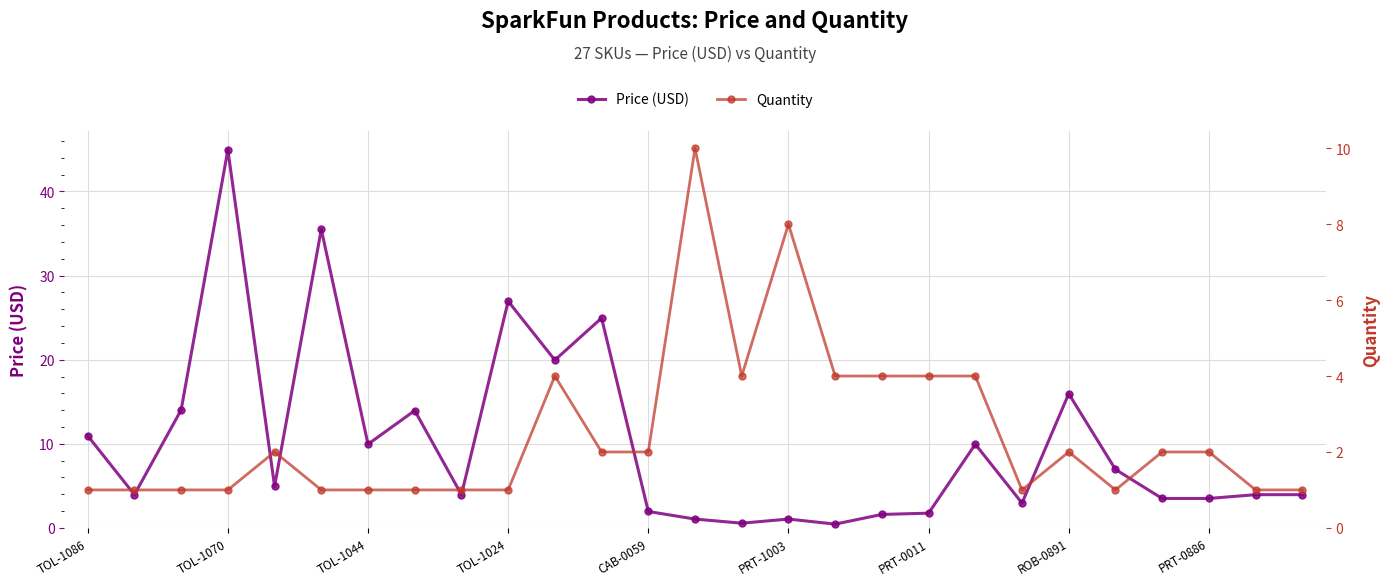

After their last crossing, which series has the higher values: Price (USD) or Quantity?

Price (USD)